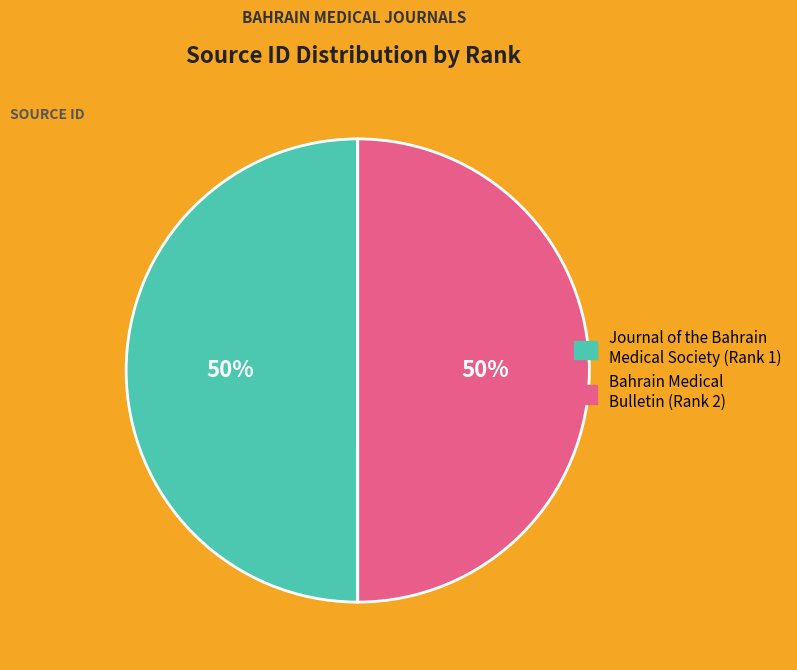

Is it true that Bahrain Medical Bulletin is 61% of the pie?

False